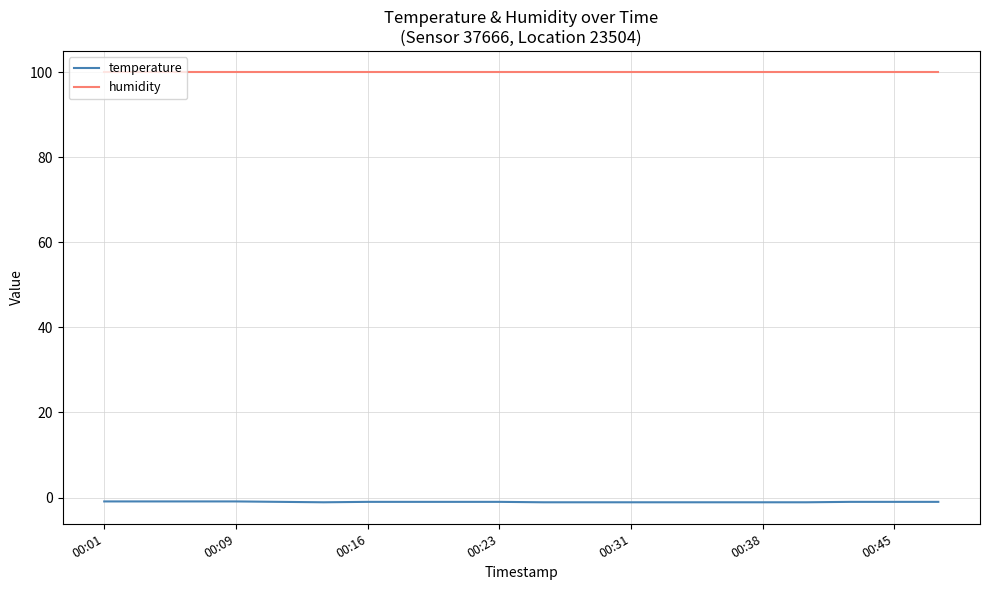

List the series in order of their overall mean, highest first.

humidity, temperature